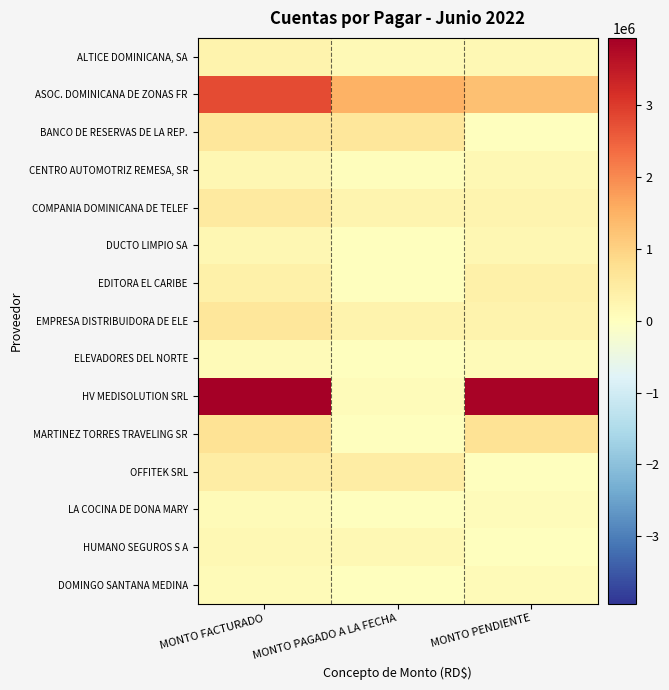

Between MONTO FACTURADO and MONTO PAGADO A LA FECHA, which series saw the biggest shift?

HV MEDISOLUTION SRL